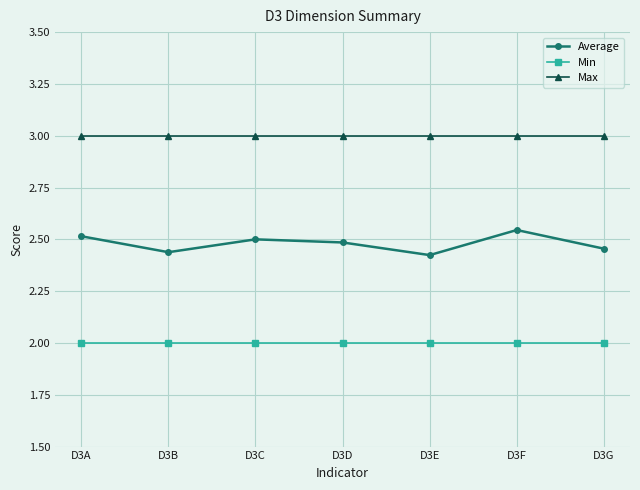

What is the value of the Max point at the 2nd from the left?

3.0